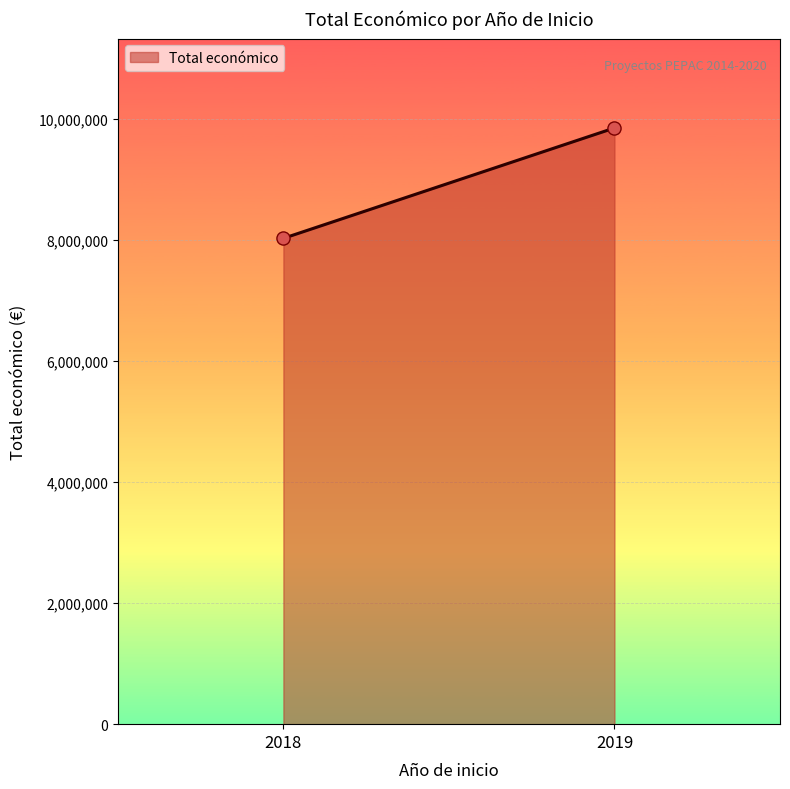

What is the range of Y values (max minus min)?

1823019